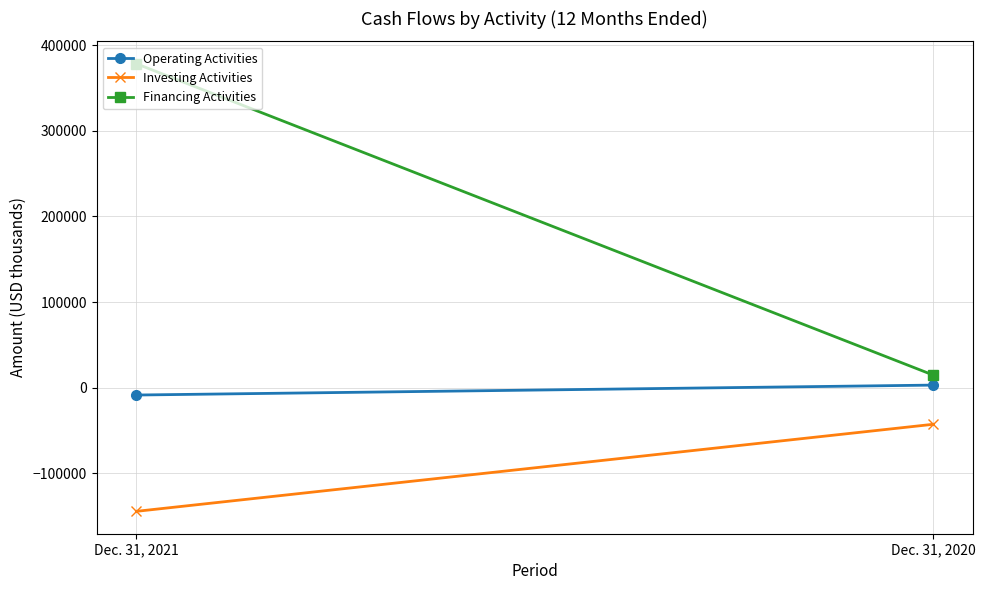

Which category has the lowest value in the Operating Activities series?

Dec. 31, 2021